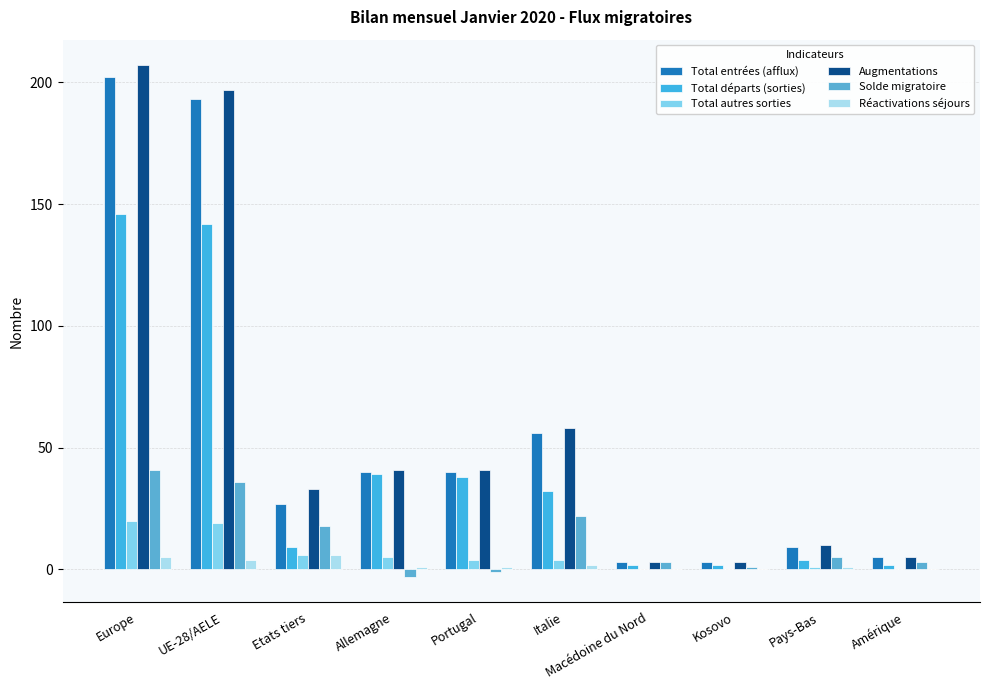

What are all the series names shown in the legend?

Total entrées (afflux), Total départs (sorties), Total autres sorties, Augmentations, Solde migratoire, Réactivations séjours